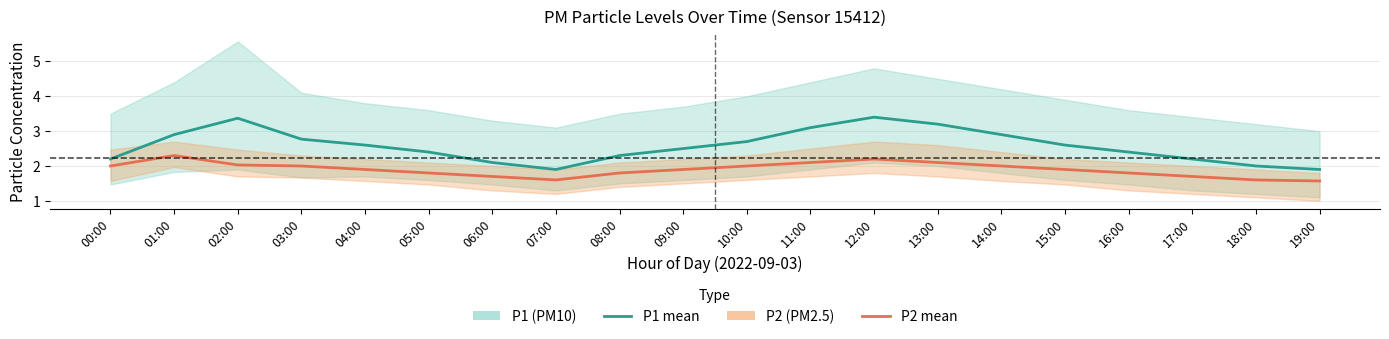

How many lines are shown in the chart?

2